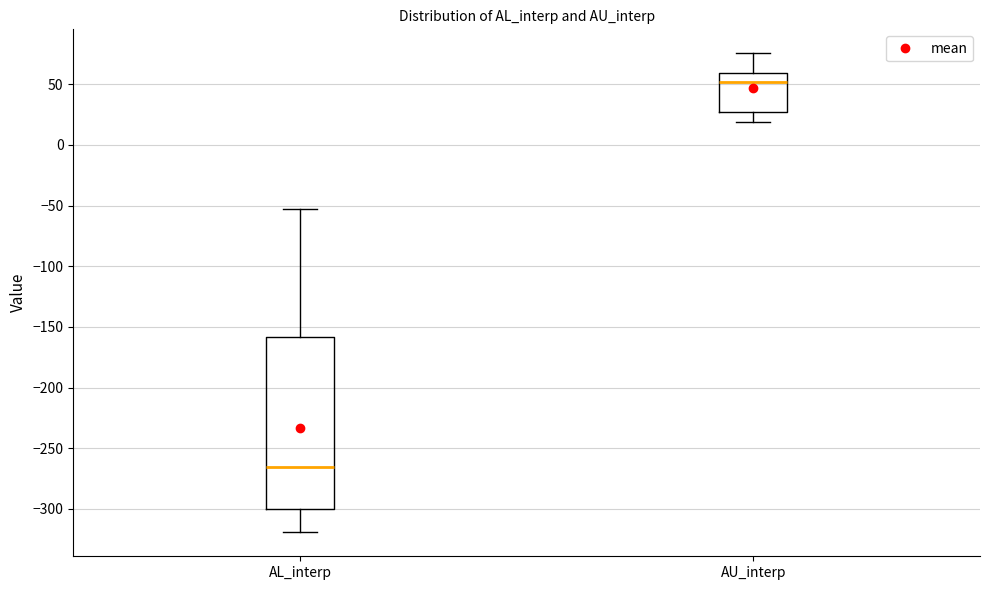

Which box has the lowest median line?

AL_interp